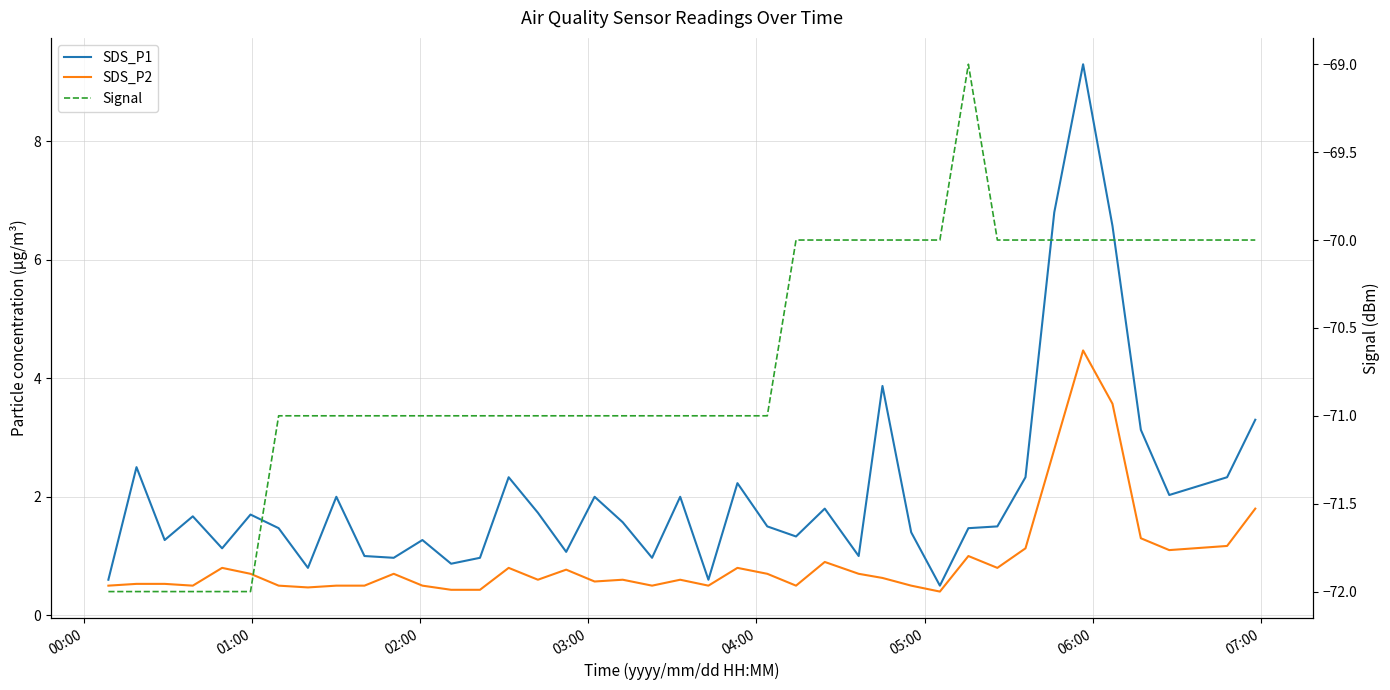

True or false: SDS_P1 has more than 1 interior local peaks.

True